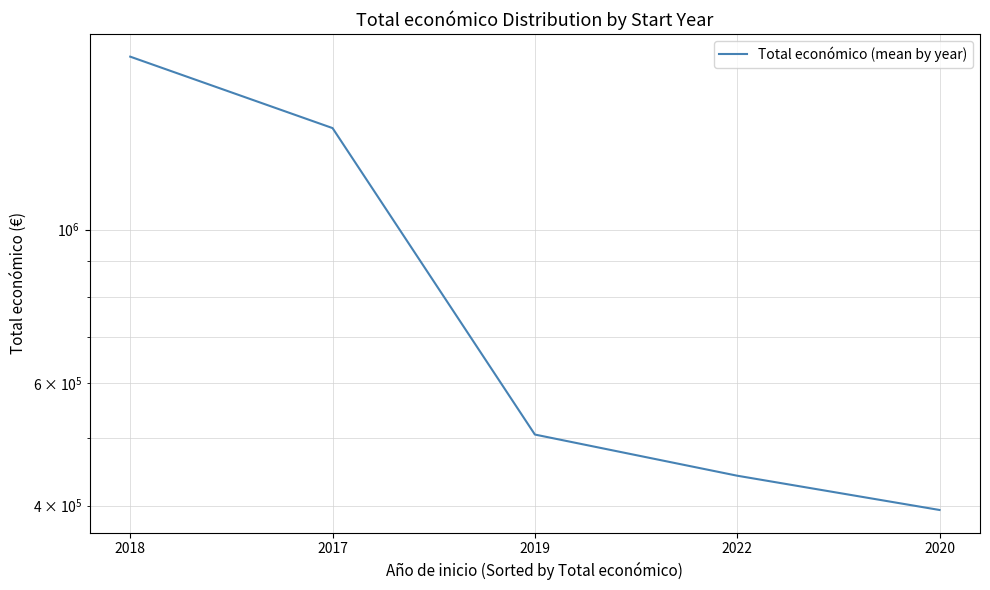

Which has a higher value, 2022 or 2019?

2019